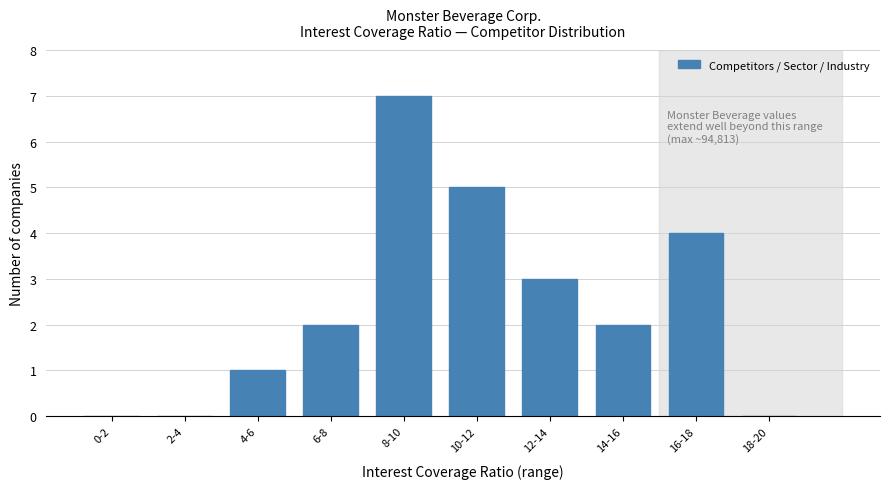

Reading left to right, transcribe all the data shown in this chart.

0-2=0	2-4=0	4-6=1	6-8=2	8-10=7	10-12=5	12-14=3	14-16=2	16-18=4	18-20=0